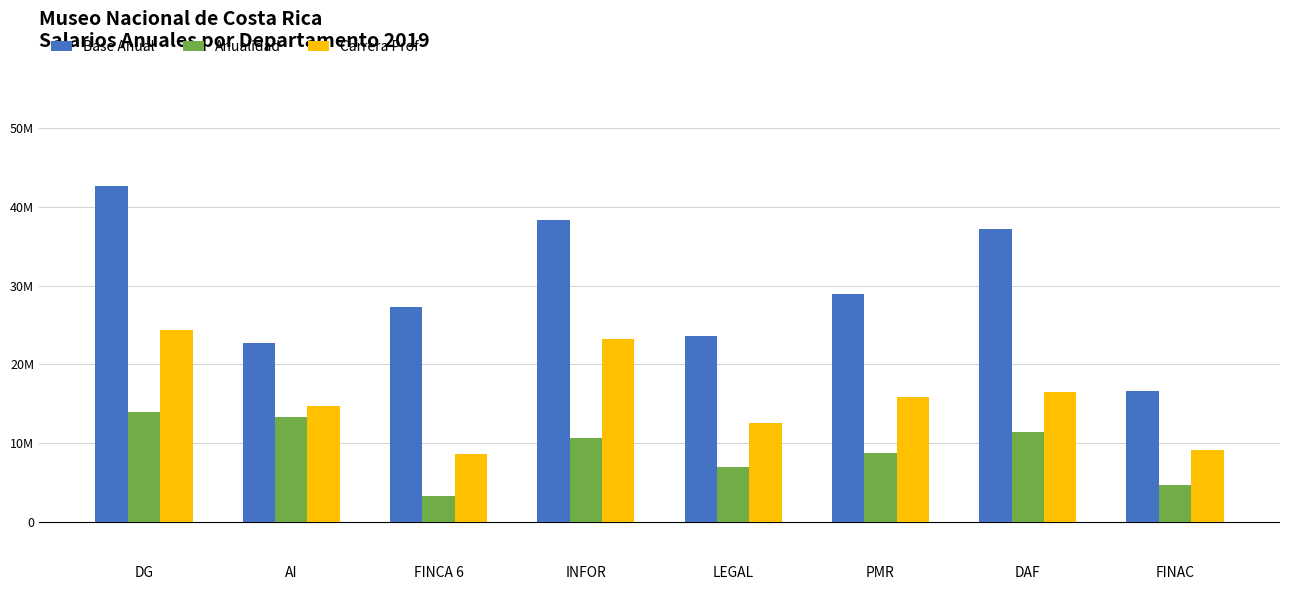

Reading left to right, list all the values displayed in this chart.

Base Anual: DG=42687900	AI=22647000	FINCA 6=27218100	INFOR=38333100	LEGAL=23623500	PMR=28886400	DAF=37167300	FINAC=16653000
Anualidad: DG=13947108	AI=13364640	FINCA 6=3257664	INFOR=10650468	LEGAL=6959820	PMR=8678232	DAF=11383860	FINAC=4646496
Carrera Prof: DG=24337224	AI=14720550	FINCA 6=8618940	INFOR=23242500	LEGAL=12545000	PMR=15887520	DAF=16439865	FINAC=9159150